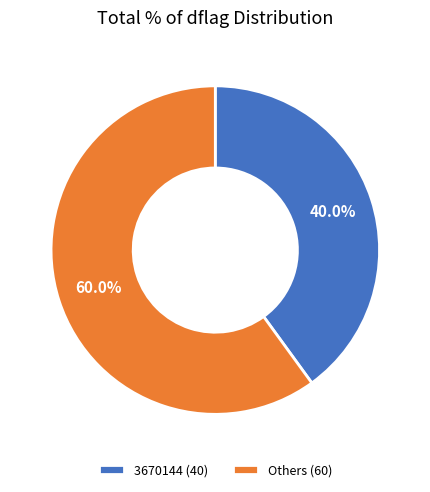

Between 3670144 (40) and Others (60), which is larger?

Others (60)